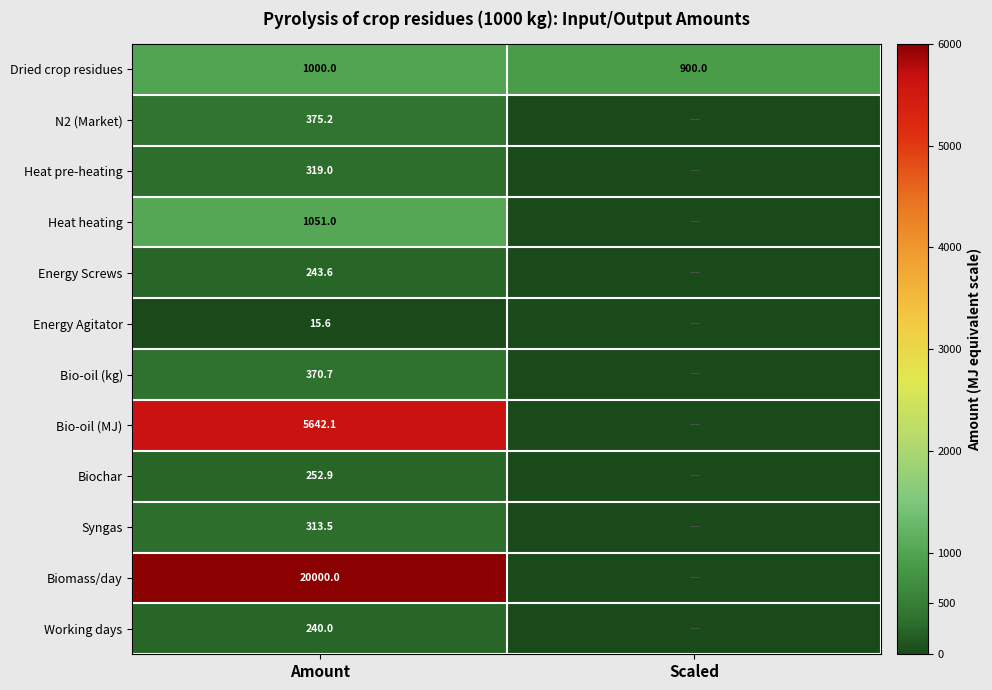

True or false: Energy Agitator has a value of 24.9 at Amount.

False